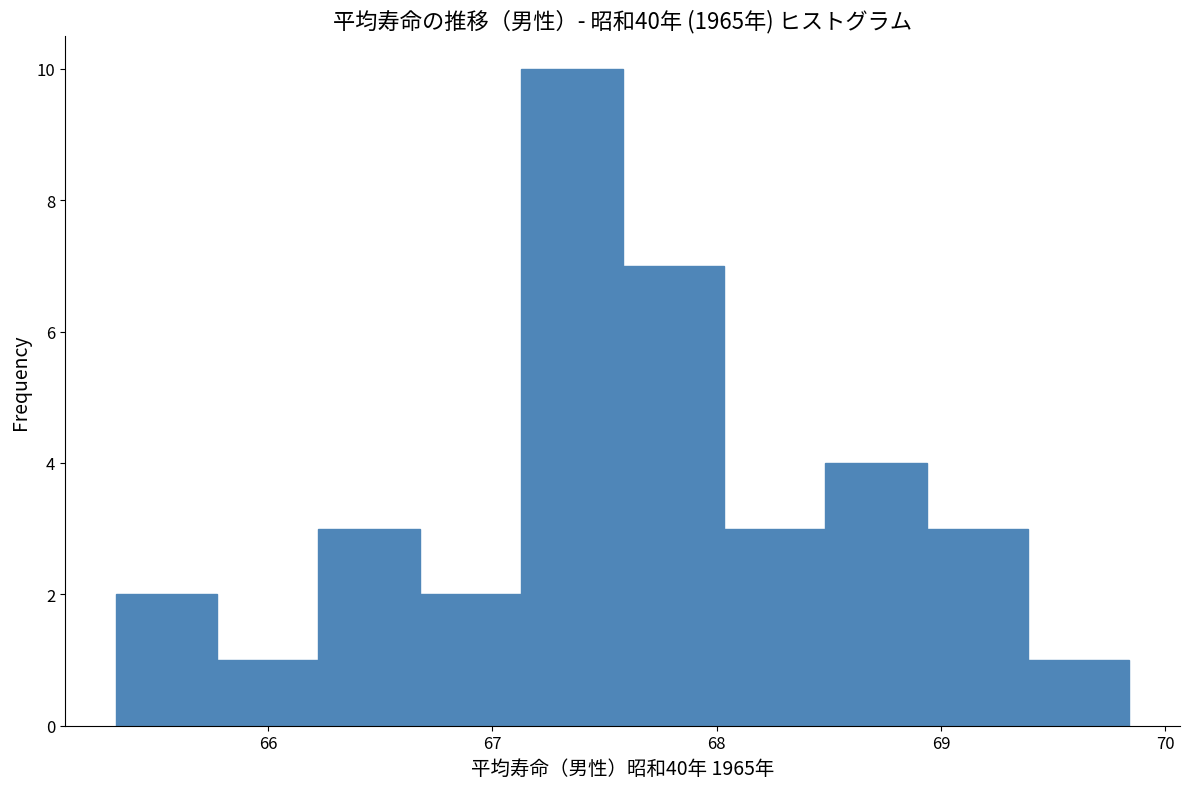

Reading left to right, list every bar in this chart as the range it spans on the x-axis followed by its height. Neither the bar edges nor the heights are printed on the chart, so give them approximately, as read against the axes.

65.3 to 65.8: 2
65.8 to 66.2: 1
66.2 to 66.7: 3
66.7 to 67.1: 2
67.1 to 67.6: 10
67.6 to 68.0: 7
68.0 to 68.5: 3
68.5 to 68.9: 4
68.9 to 69.4: 3
69.4 to 69.8: 1